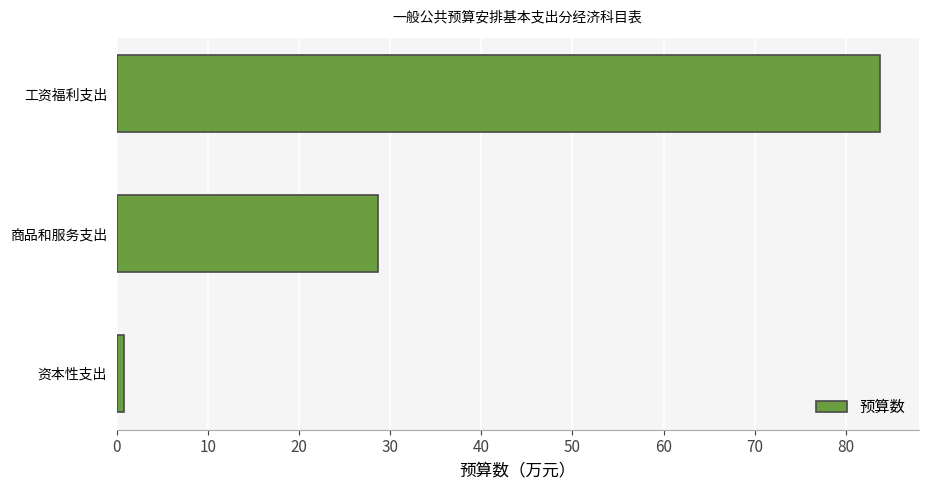

How many values are below 28?

1